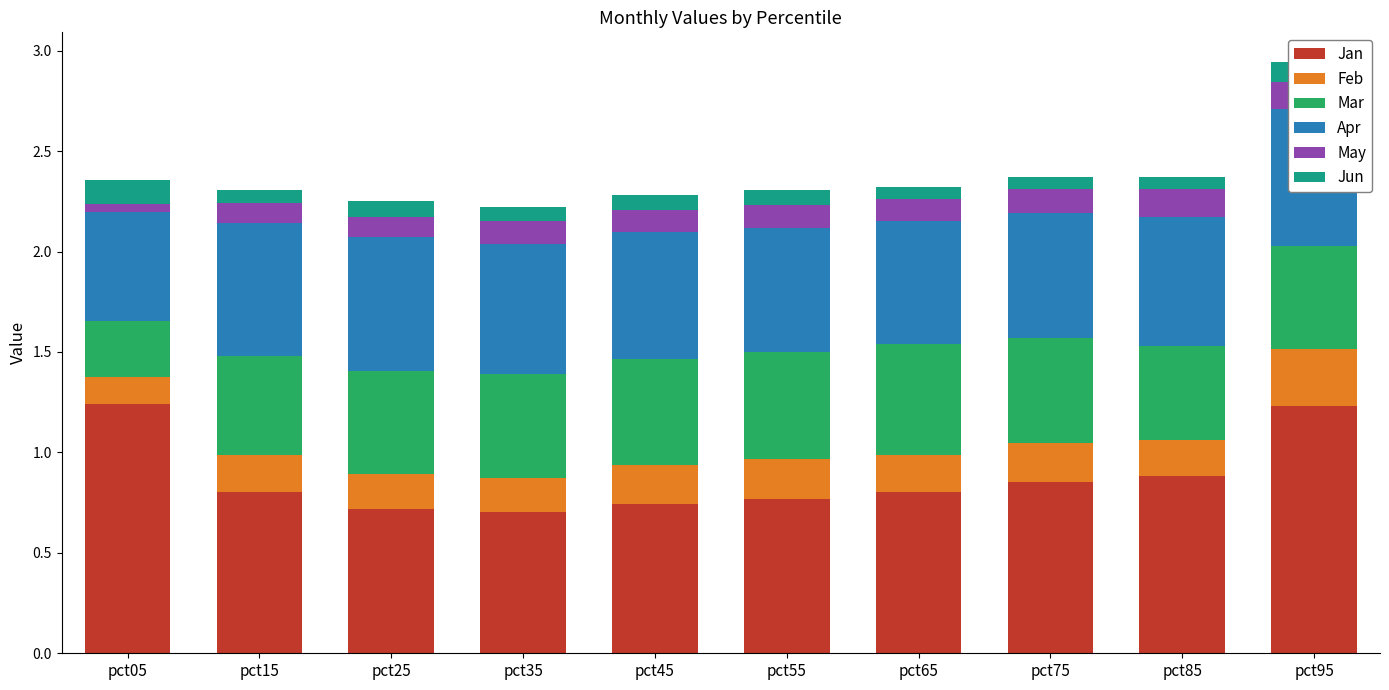

What is the sum of the Mar values at pct55 and pct25?

1.0